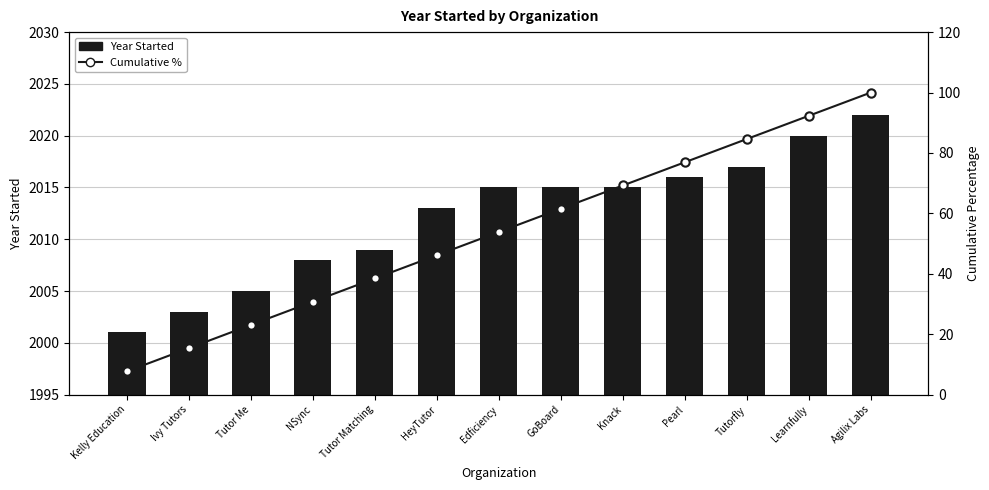

Which series has the widest spread of values?

Cumulative %